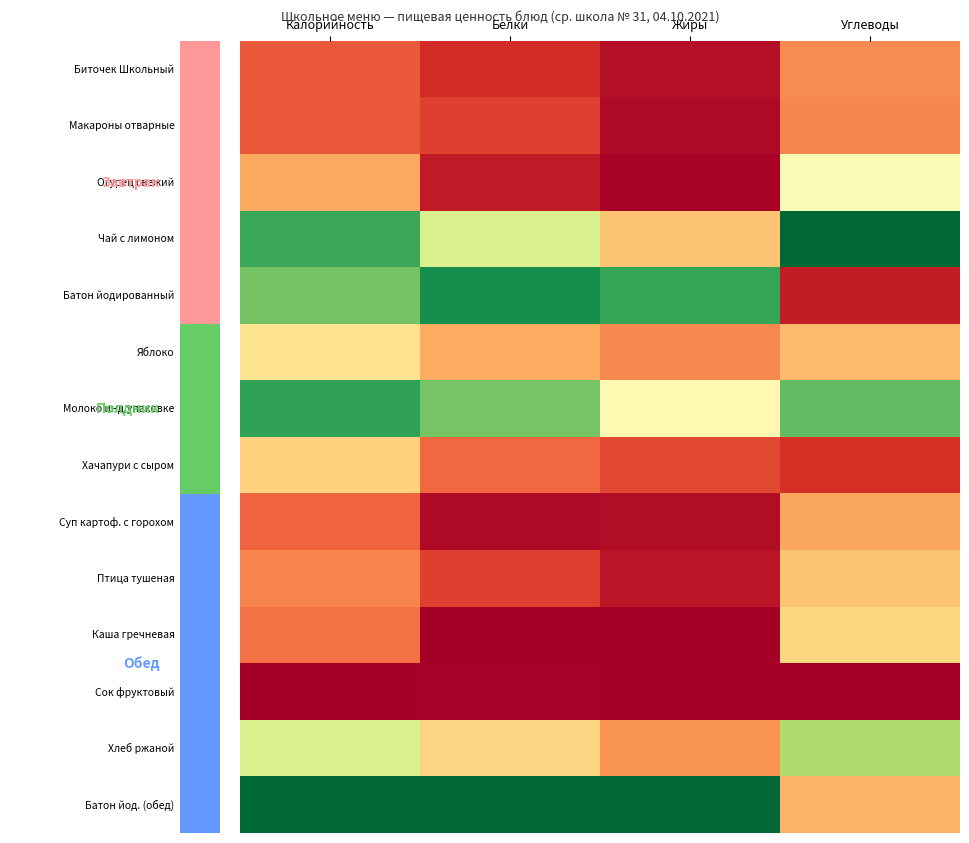

At which category is the sum across all series the highest?

Калорийность